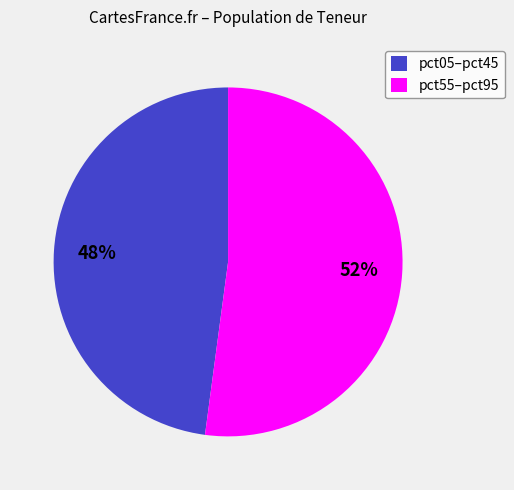

Which category has the biggest portion of the pie?

pct55–pct95